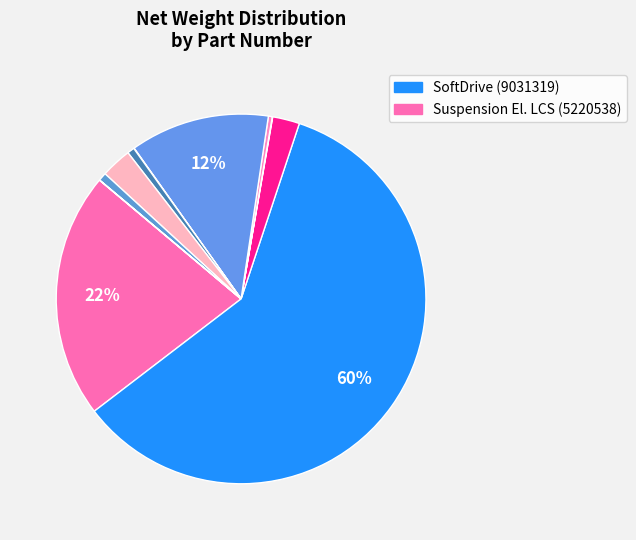

What is the largest slice in the pie chart?

9031319